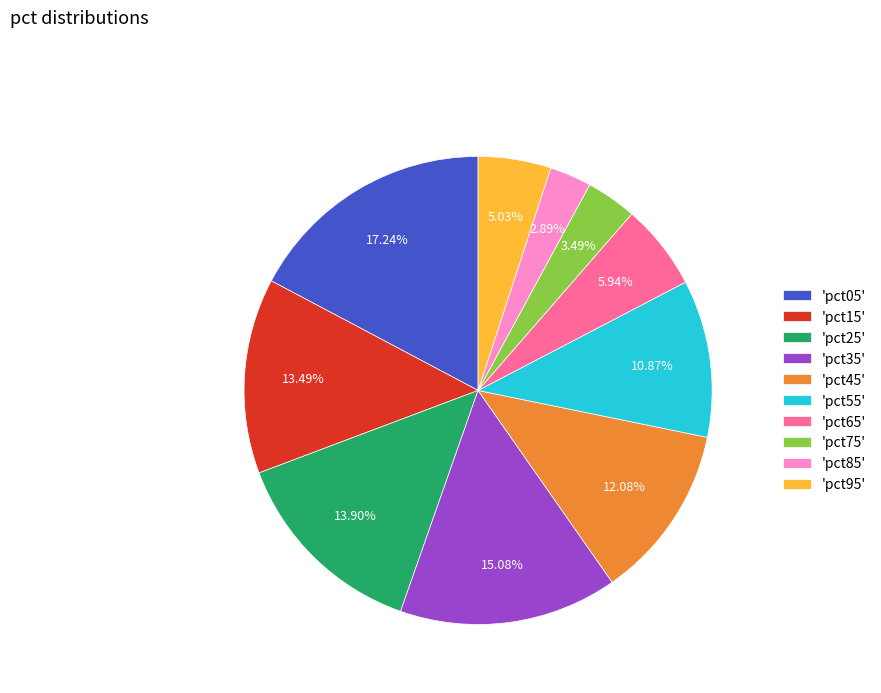

Between 'pct25' and 'pct45', which is larger?

'pct25'